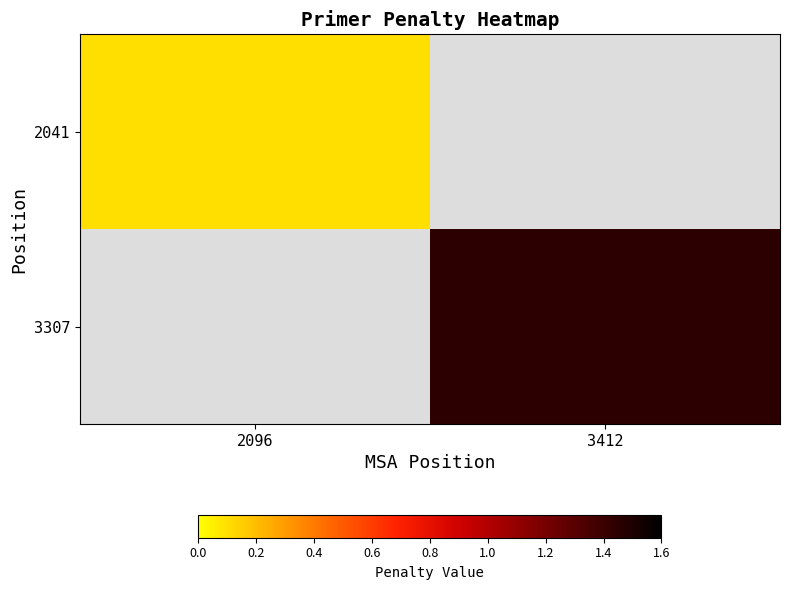

Between 2096 and 3412, which is larger?

3412